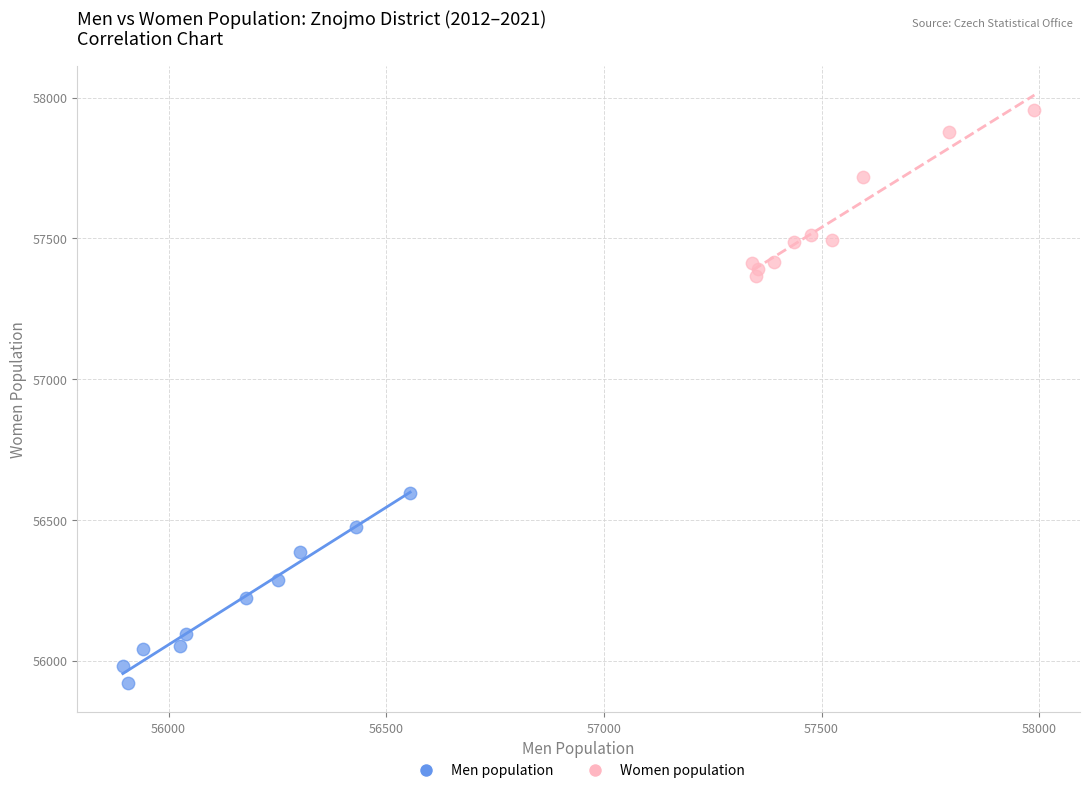

Which series contains the highest Y value?

Women population